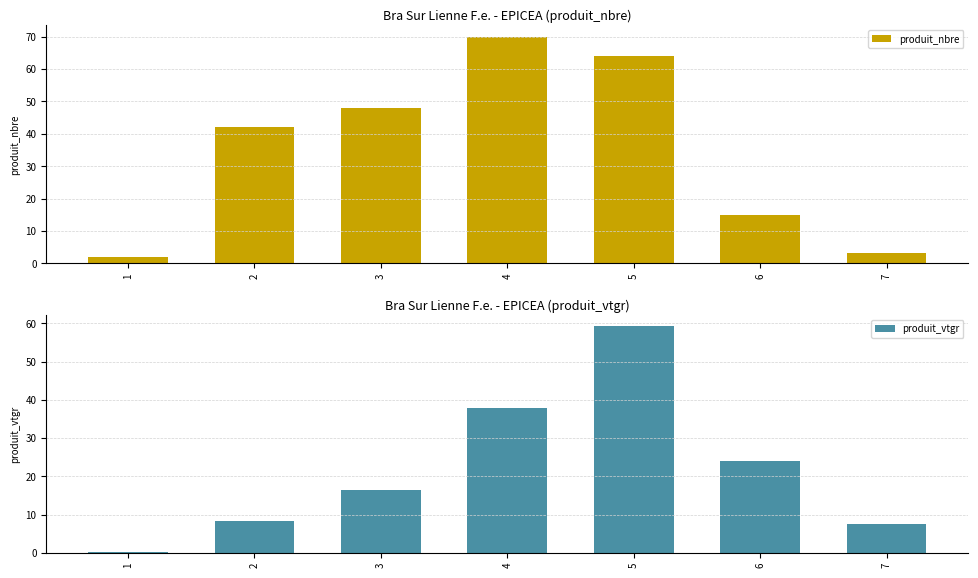

How many bars are there in total?

14